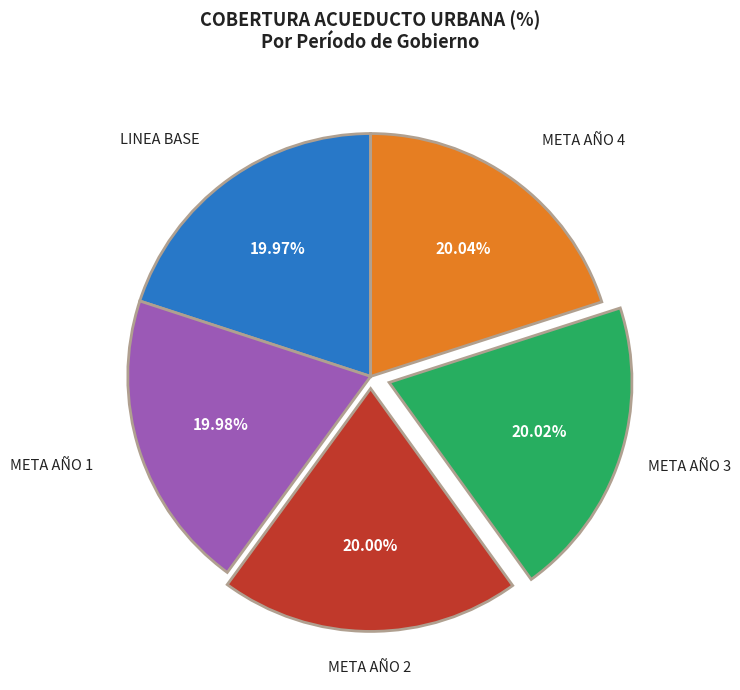

Is there any slice that represents more than half of the pie?

No